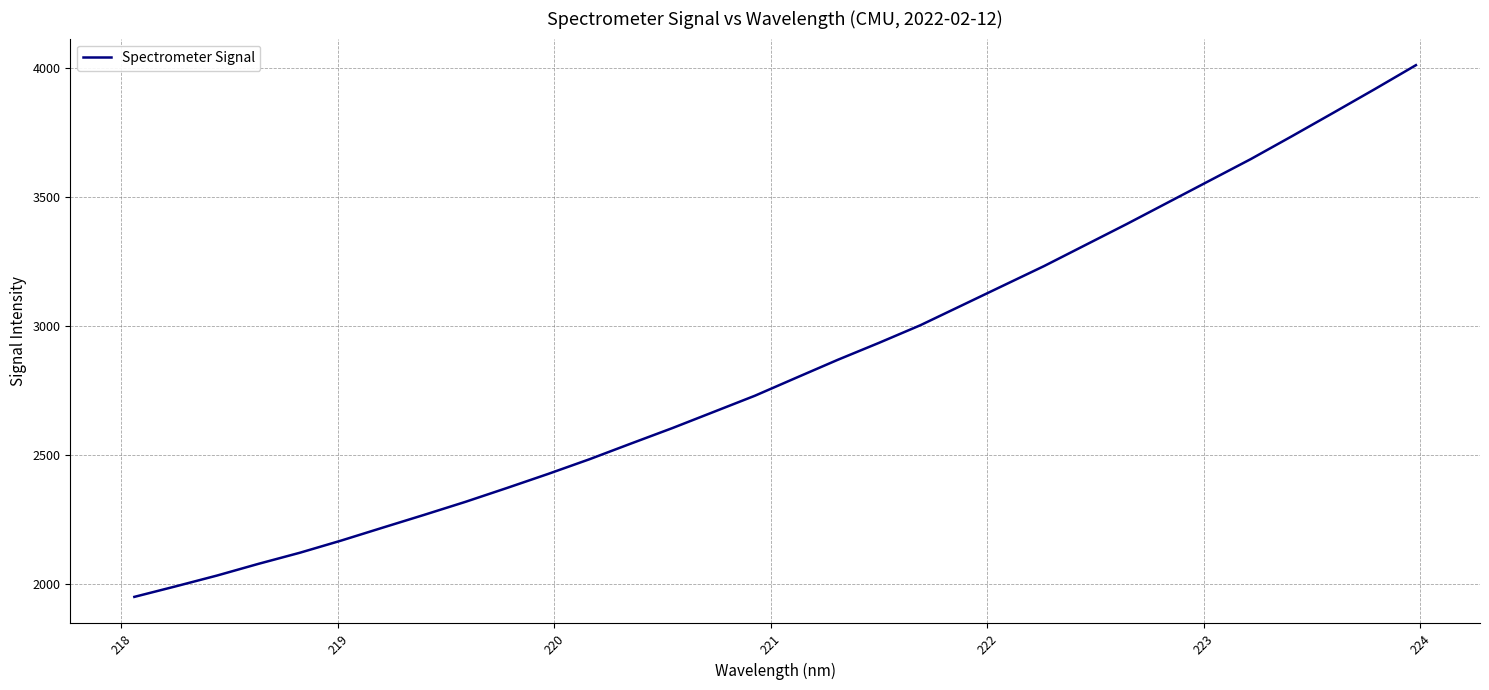

What is the difference between the maximum and minimum values?

2058.9